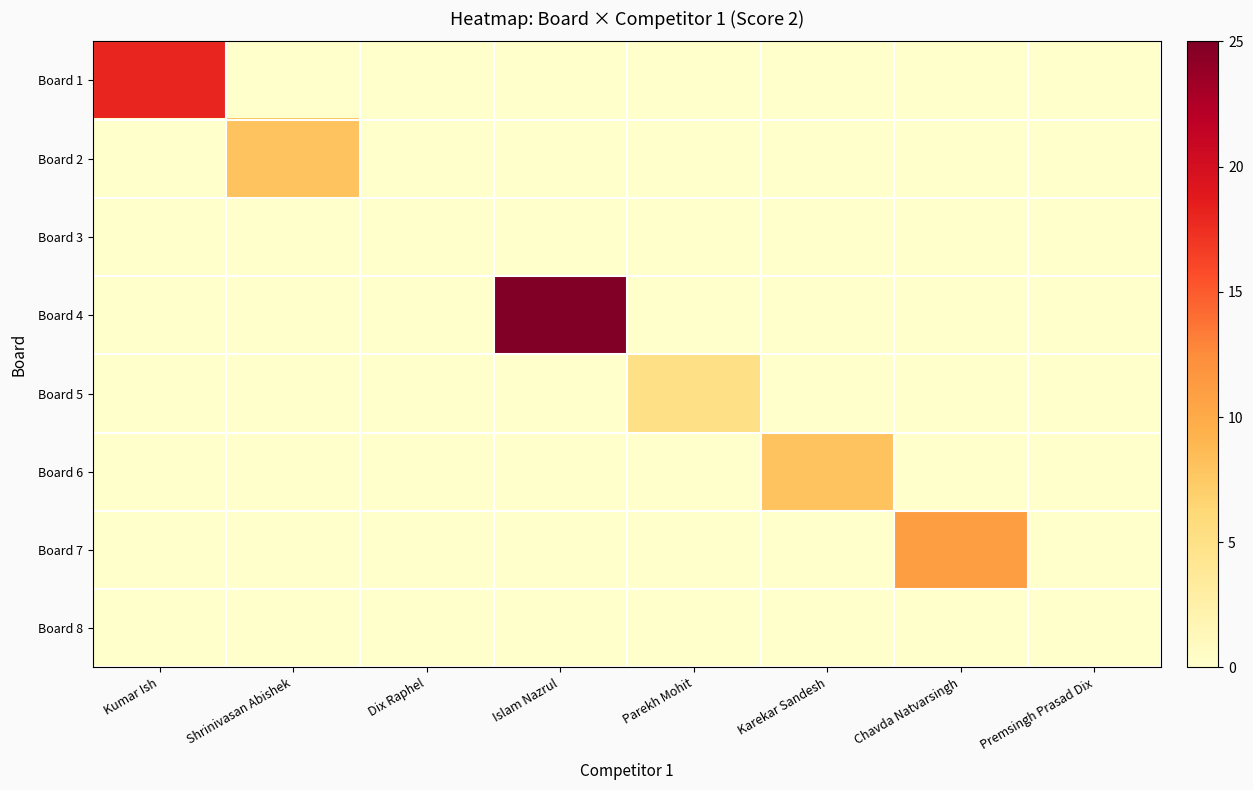

At which category is the sum across all series the highest?

Islam Nazrul